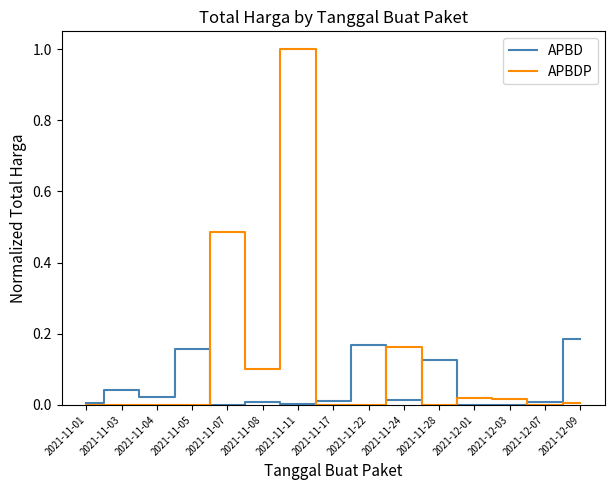

What are all the series names shown in the legend?

APBD, APBDP